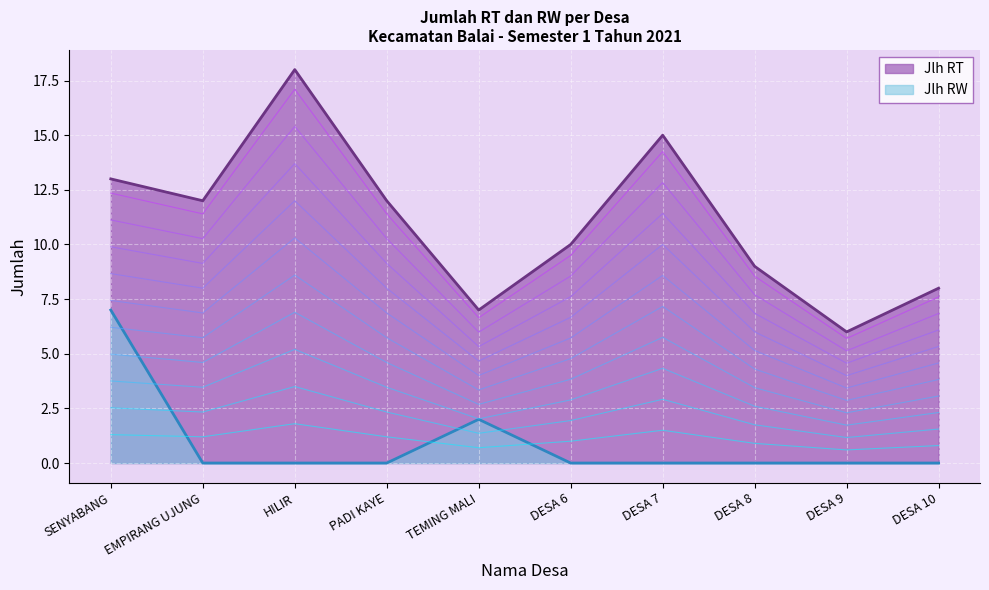

What is the sum of all Jlh RT values?

110